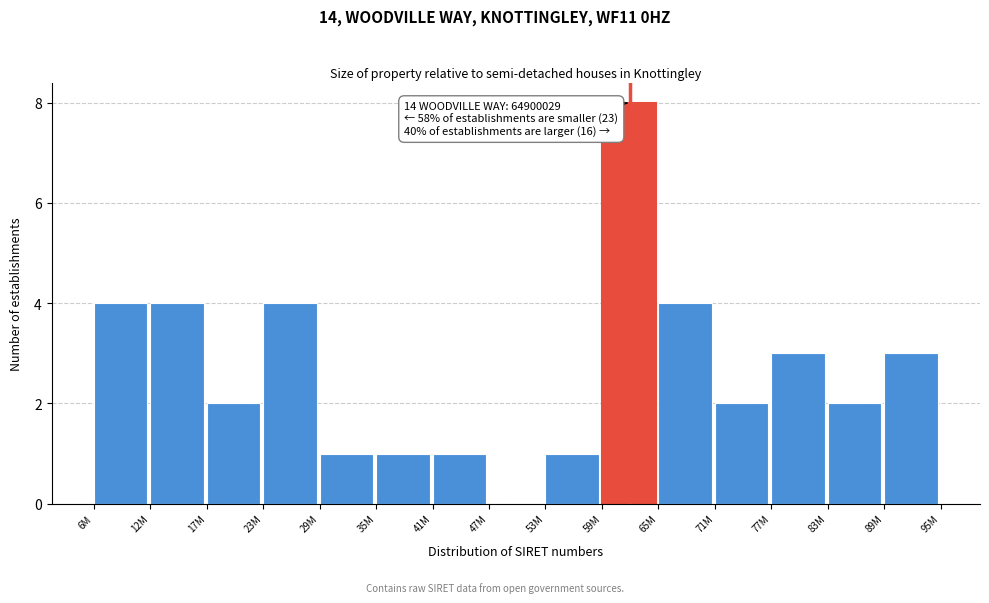

Reading left to right, what are all the values shown in this chart?

6M=4	12M=4	17M=2	23M=4	29M=1	35M=1	41M=1	47M=0	53M=1	59M=8	65M=4	71M=2	77M=3	83M=2	89M=3